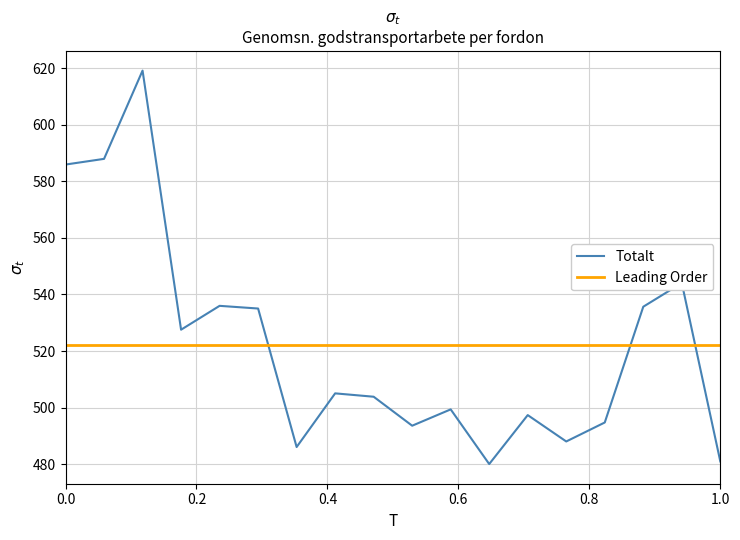

What is the maximum value for Totalt?

619.1